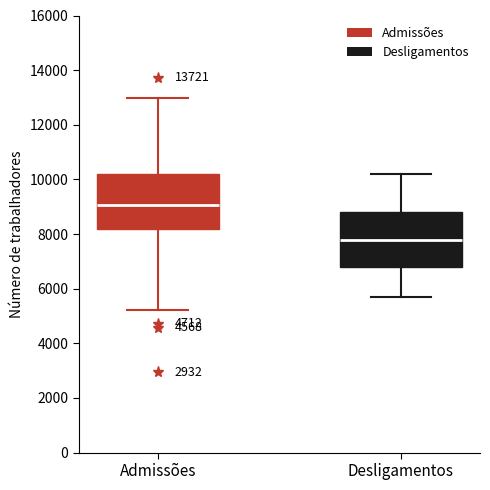

Reading left to right, read every box against the y-axis: the position of its median line, the range the box covers, and the ends of its whiskers. The values are not printed on the chart, so give them approximately, as read against the axis.

Admissões: median 9000, box 8200 to 10200, whiskers 5200 to 13000
Desligamentos: median 7800, box 6800 to 8800, whiskers 5800 to 10200